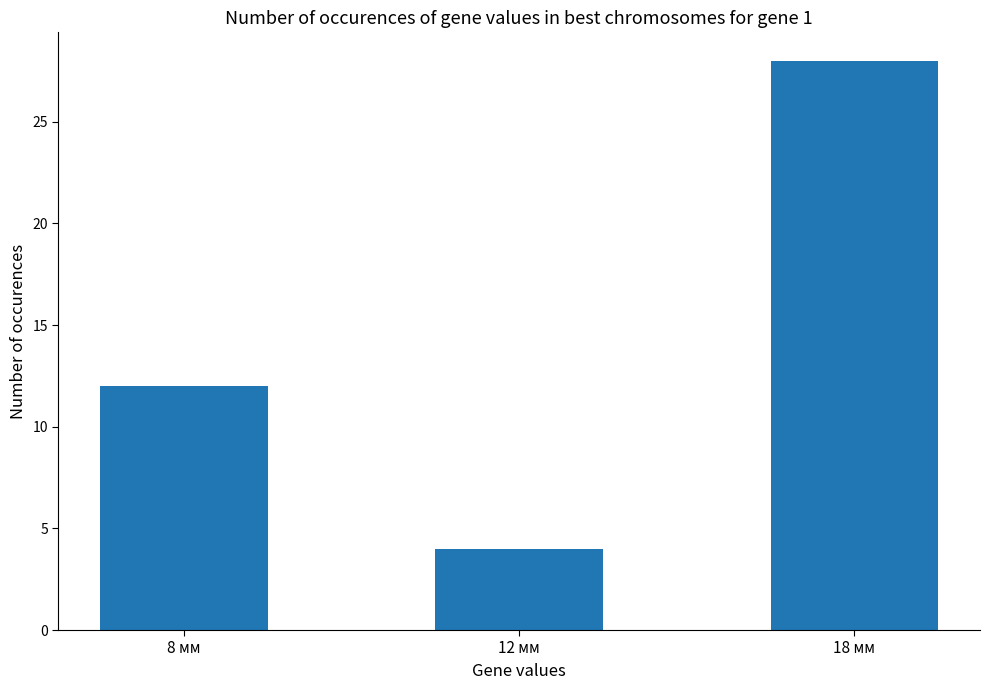

What is the value of the 1st bar from the left?

12